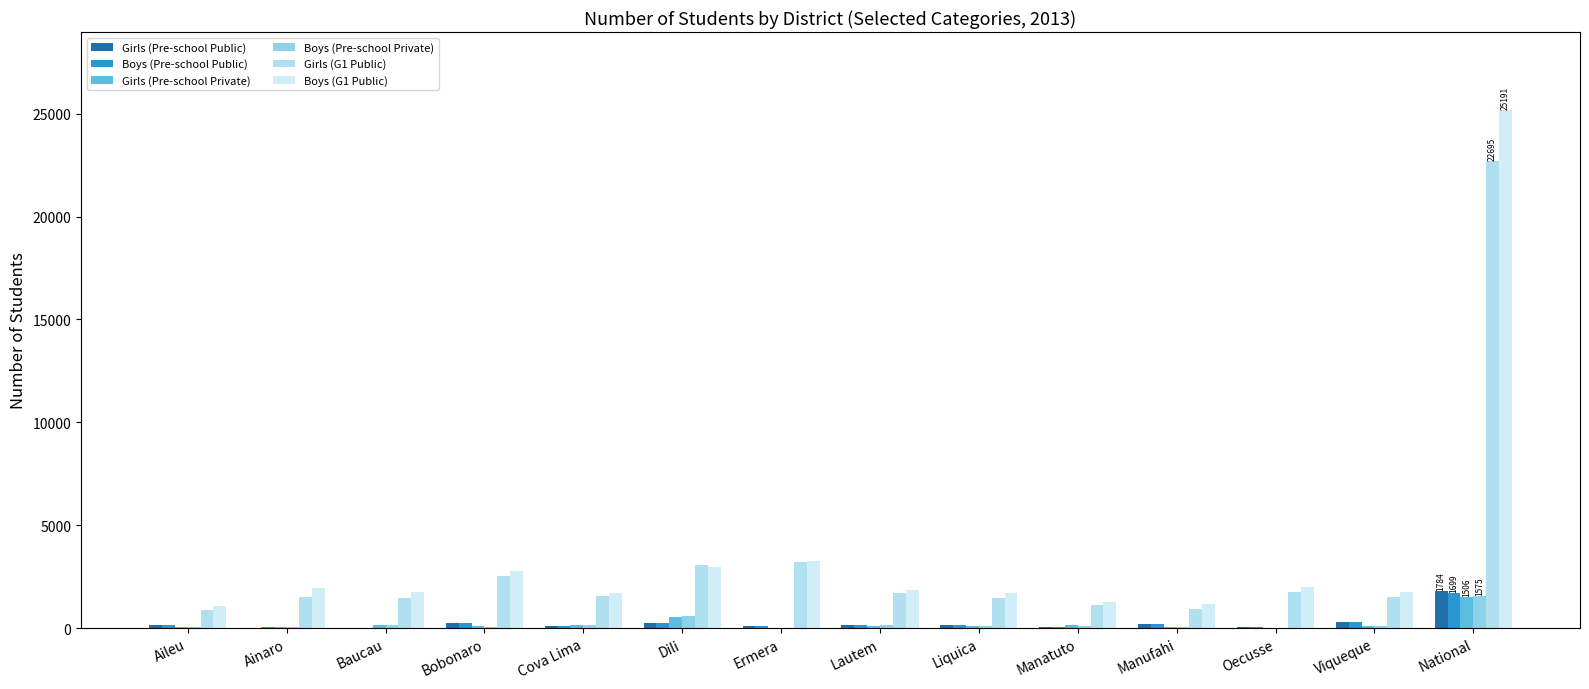

Reading right to left, extract all data points from this chart.

Girls (Pre-school Public): National=1784	Viqueque=303	Oecusse=46	Manufahi=221	Manatuto=33	Liquica=163	Lautem=131	Ermera=101	Dili=237	Cova Lima=84	Bobonaro=269	Baucau=27	Ainaro=26	Aileu=143
Boys (Pre-school Public): National=1699	Viqueque=292	Oecusse=49	Manufahi=185	Manatuto=30	Liquica=140	Lautem=145	Ermera=89	Dili=253	Cova Lima=84	Bobonaro=238	Baucau=22	Ainaro=31	Aileu=141
Girls (Pre-school Private): National=1506	Viqueque=87	Oecusse=11	Manufahi=44	Manatuto=131	Liquica=112	Lautem=95	Ermera=6	Dili=534	Cova Lima=153	Bobonaro=93	Baucau=143	Ainaro=52	Aileu=45
Boys (Pre-school Private): National=1575	Viqueque=89	Oecusse=15	Manufahi=62	Manatuto=122	Liquica=110	Lautem=135	Ermera=5	Dili=562	Cova Lima=170	Bobonaro=66	Baucau=130	Ainaro=67	Aileu=42
Girls (G1 Public): National=22695	Viqueque=1504	Oecusse=1750	Manufahi=937	Manatuto=1143	Liquica=1482	Lautem=1696	Ermera=3193	Dili=3044	Cova Lima=1542	Bobonaro=2511	Baucau=1462	Ainaro=1534	Aileu=897
Boys (G1 Public): National=25191	Viqueque=1773	Oecusse=1983	Manufahi=1171	Manatuto=1262	Liquica=1683	Lautem=1848	Ermera=3246	Dili=2984	Cova Lima=1695	Bobonaro=2776	Baucau=1775	Ainaro=1924	Aileu=1071